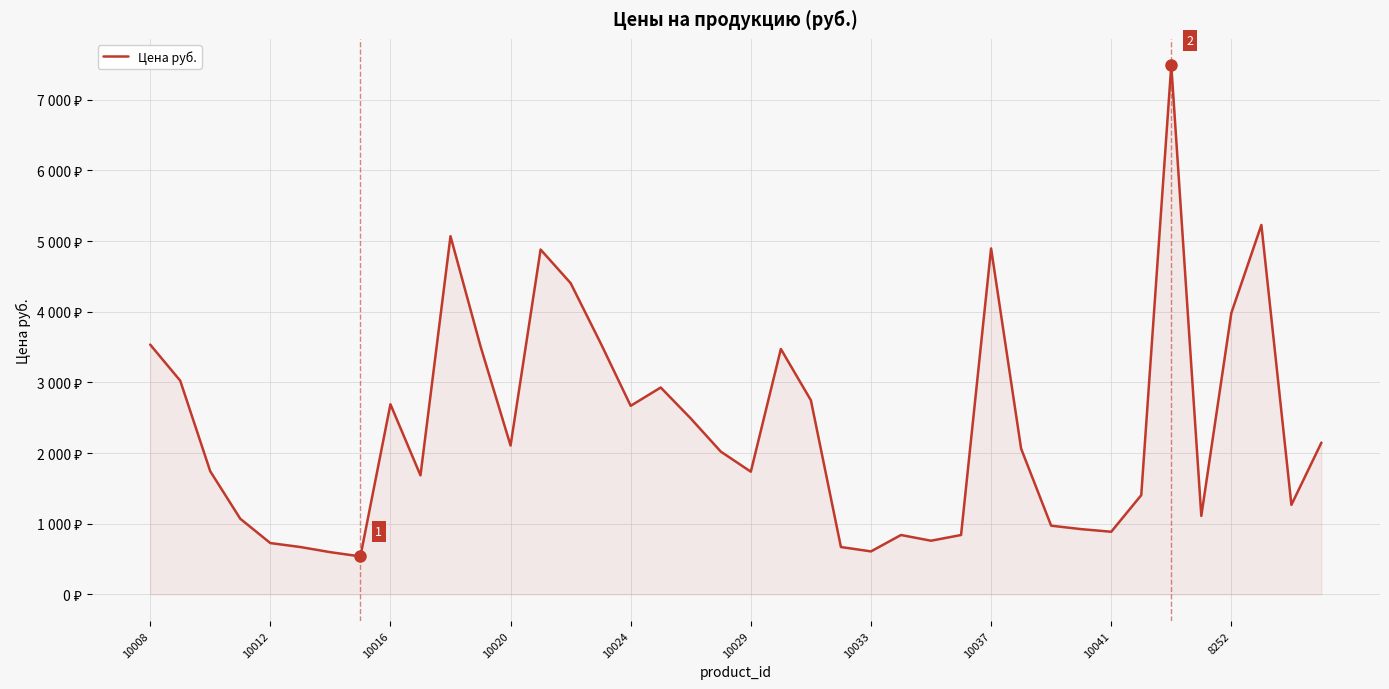

Reading right to left, what are all the values shown in this chart?

2147.5	1266.9	5227.0	3982.0	1110.0	7486.0	1404.0	886.0	923.0	972.0	2062.0	4895.0	840.0	759.0	840.0	608.0	670.0	2746.0	3472.0	1736.0	2020.0	2489.0	2927.0	2668.0	3554.0	4404.0	4879.0	2106.0	3510.0	5068.0	1684.0	2690.0	537.0	597.0	670.0	726.0	1070.0	1742.0	3024.0	3534.0